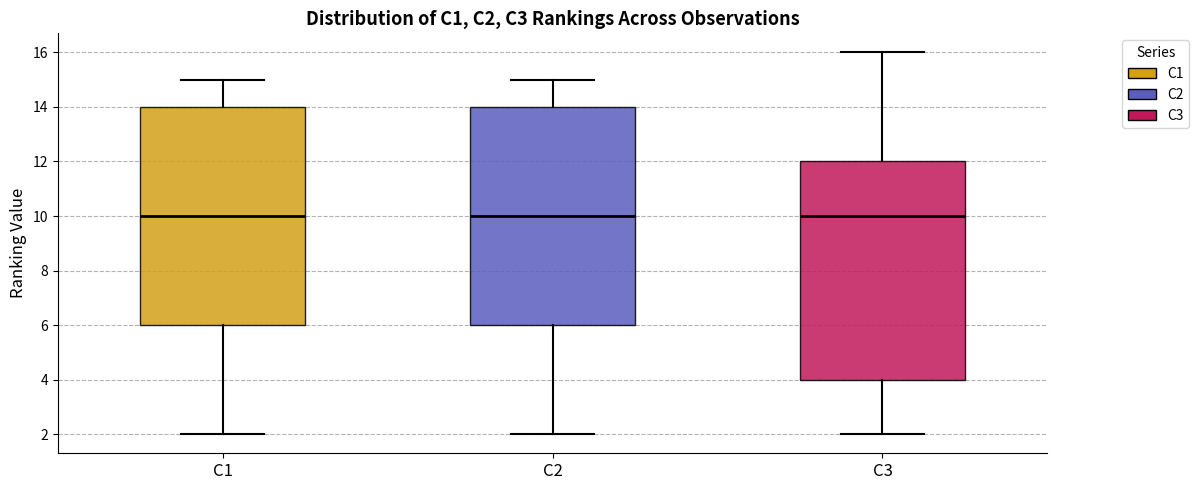

Reading left to right, transcribe this box plot: for each box, give where its median line is, the range the box spans, and where its two whiskers end, as read against the y-axis. The values are not printed on the chart, so give them approximately, as read against the axis.

C1: median 10, box 6 to 14, whiskers 2 to 15
C2: median 10, box 6 to 14, whiskers 2 to 15
C3: median 10, box 4 to 12, whiskers 2 to 16